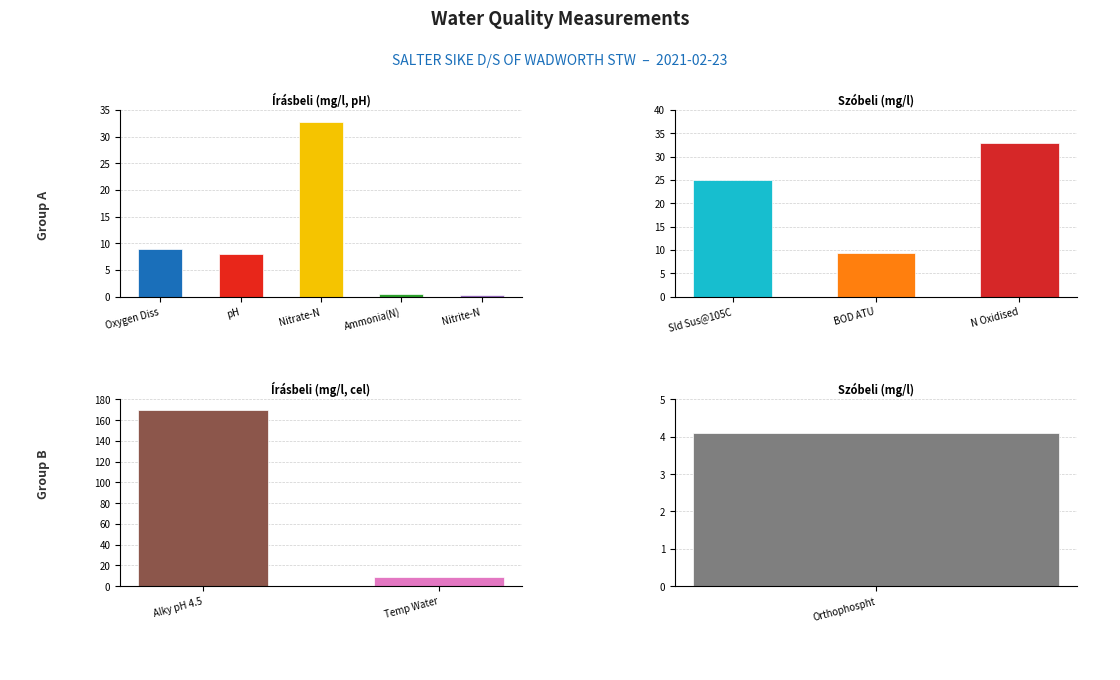

Count the number of categories in the chart.

11